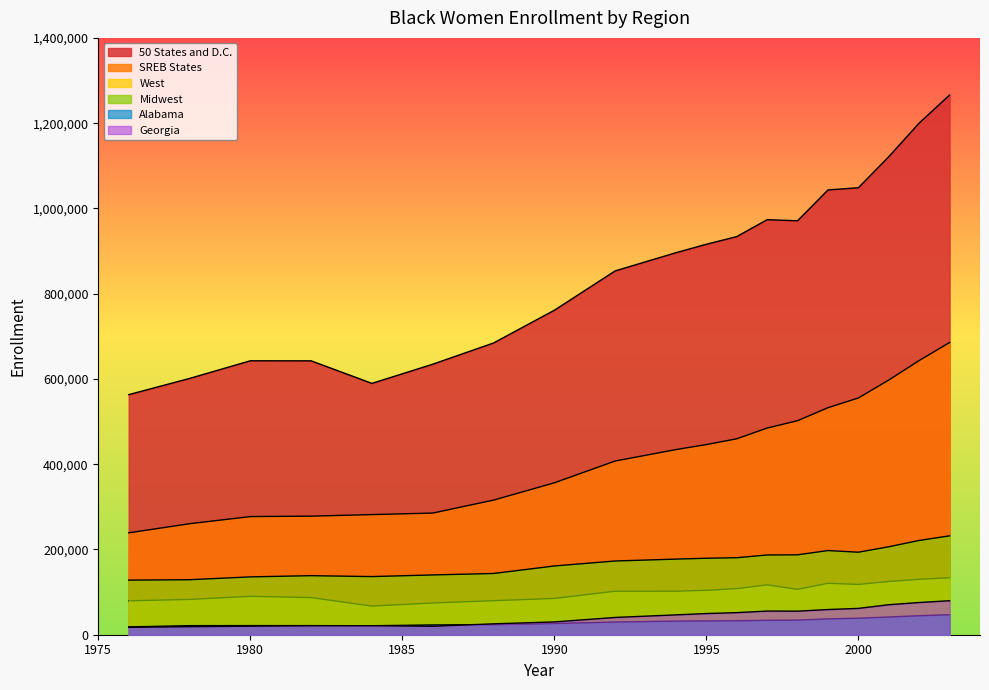

Read the West value at 1996.

108157.0